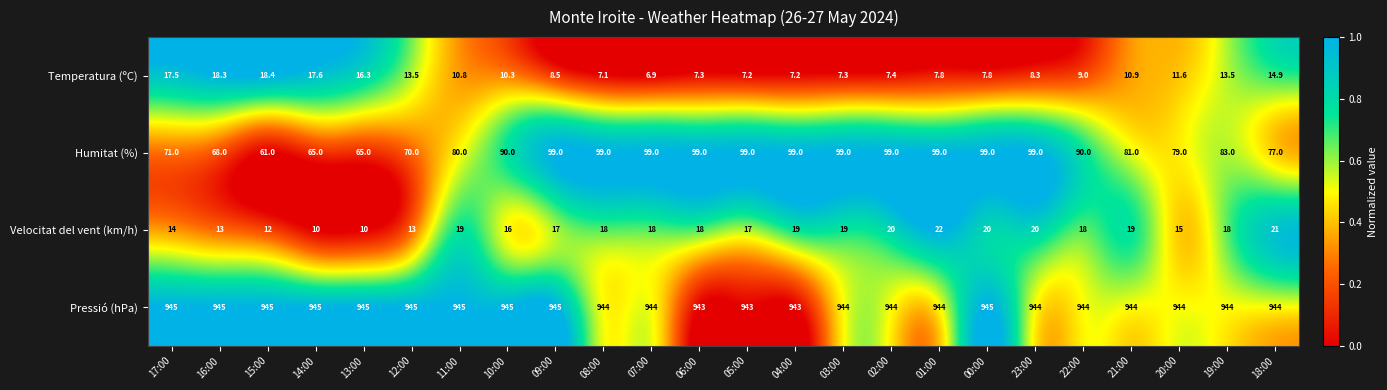

Where is Velocitat del vent (km/h) nearest to the value 16?

10:00